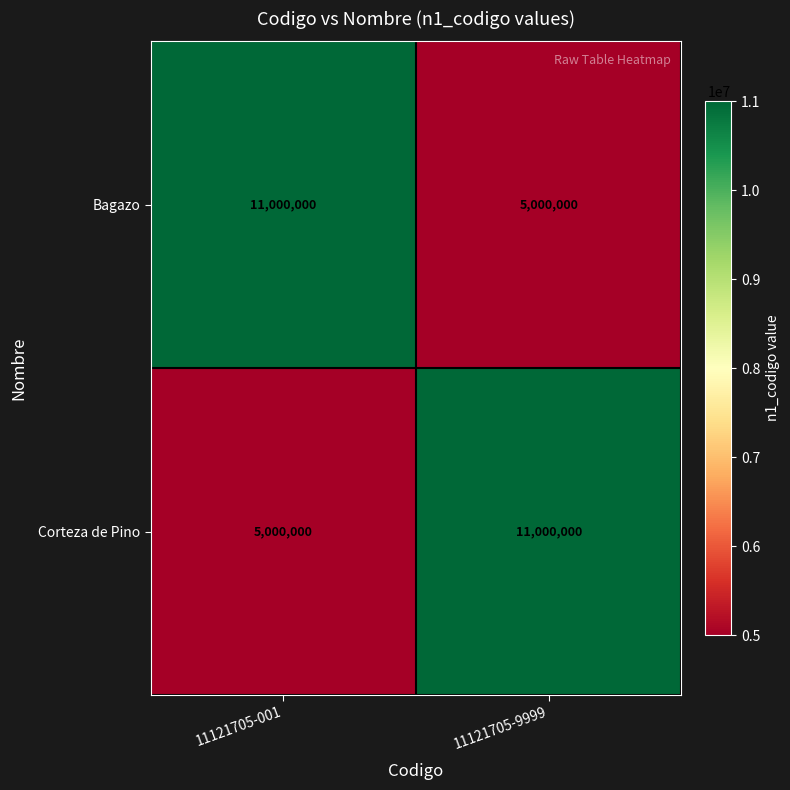

Rank the series at 11121705-9999 from highest to lowest value.

Corteza de Pino, Bagazo